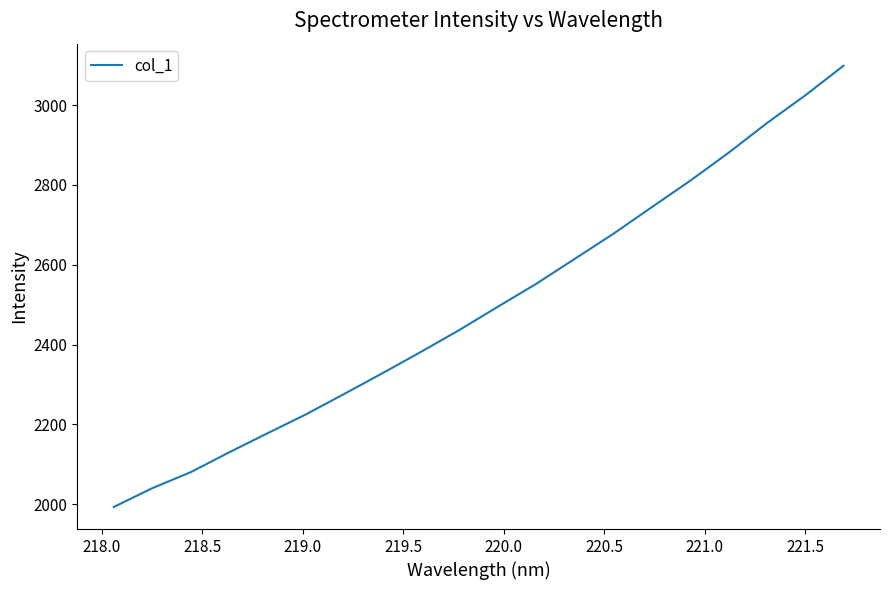

What is the smallest value displayed?

1992.7